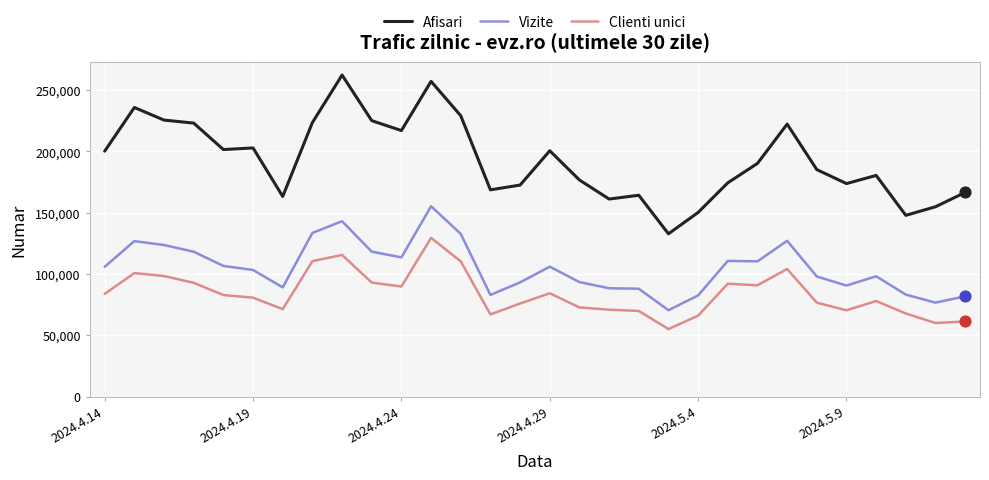

At how many categories does at least one series exceed 58341?

30